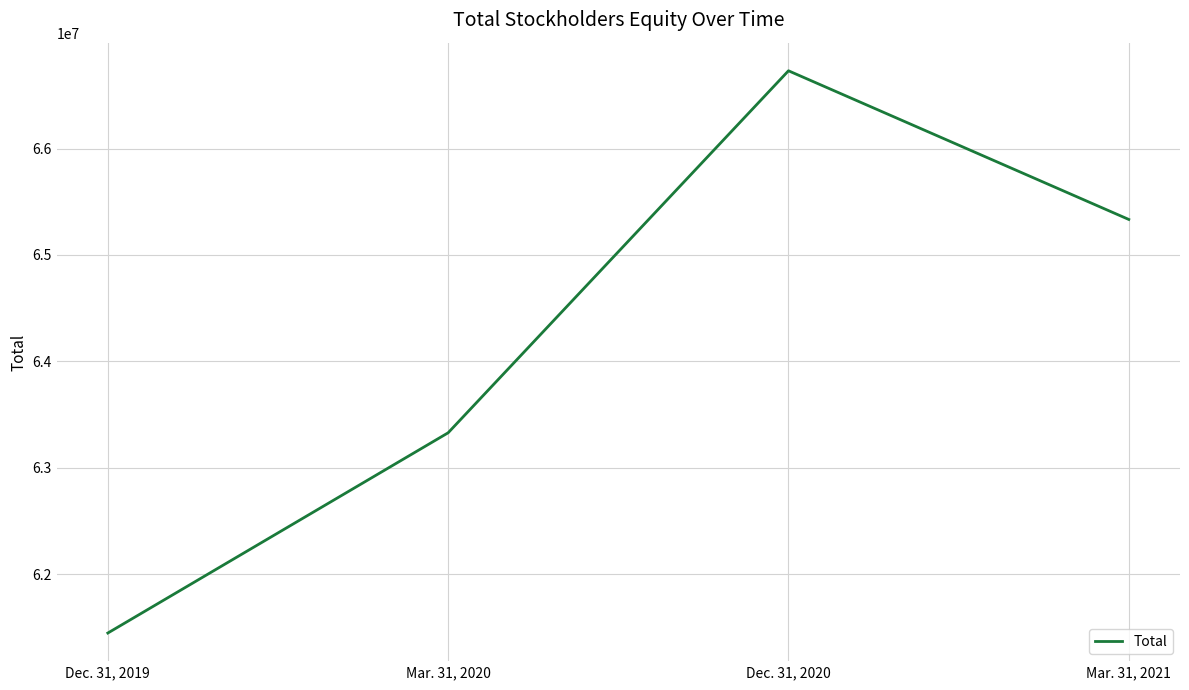

How many lines are shown in the chart?

1